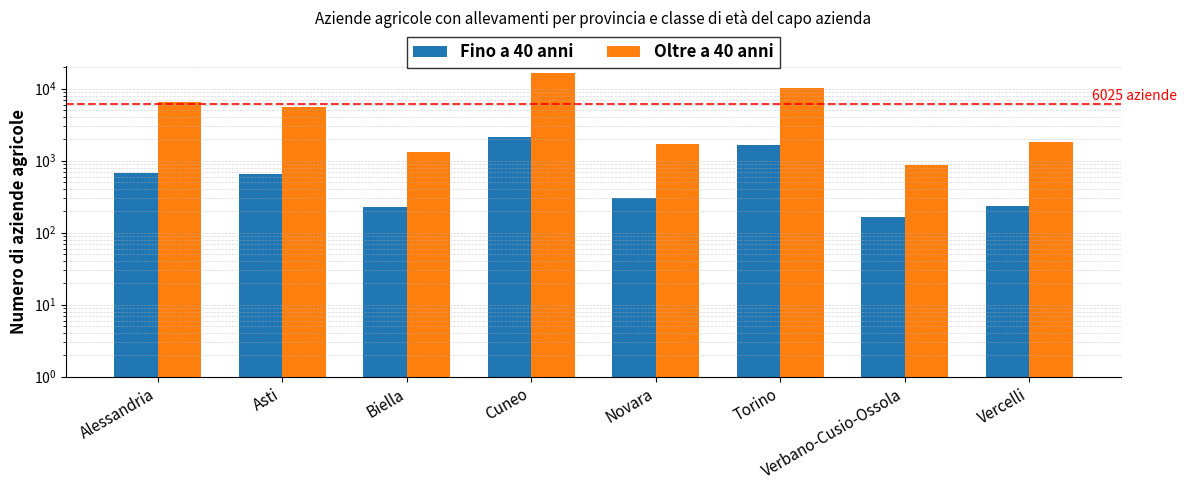

Is it true that Fino a 40 anni equals 2523 at Torino?

False